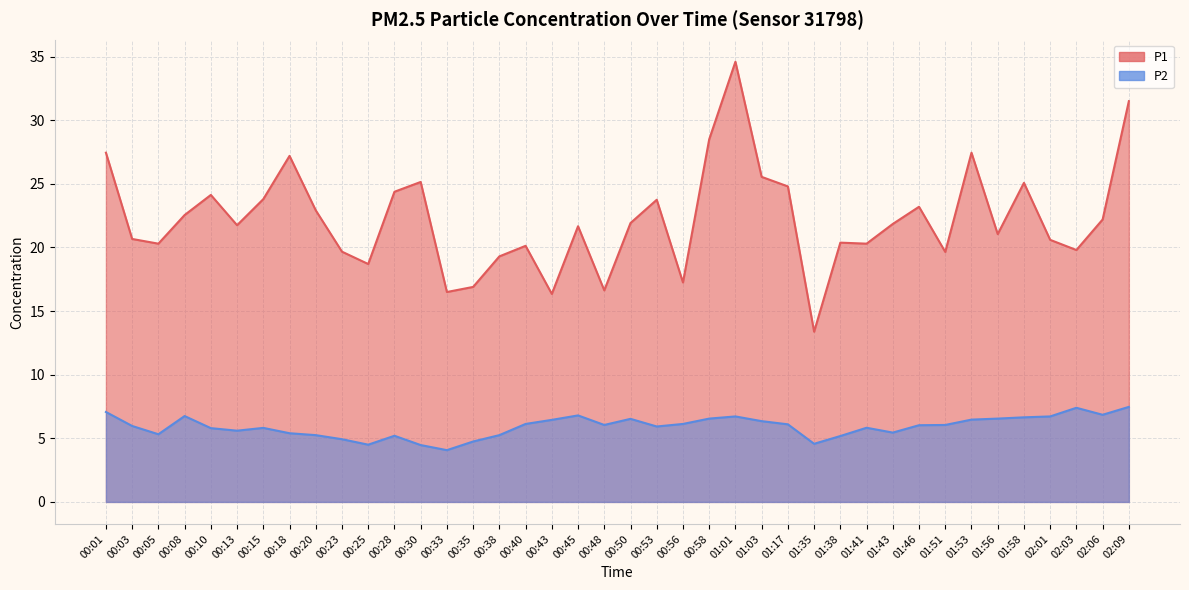

What is the highest value of the P1 series?

34.6